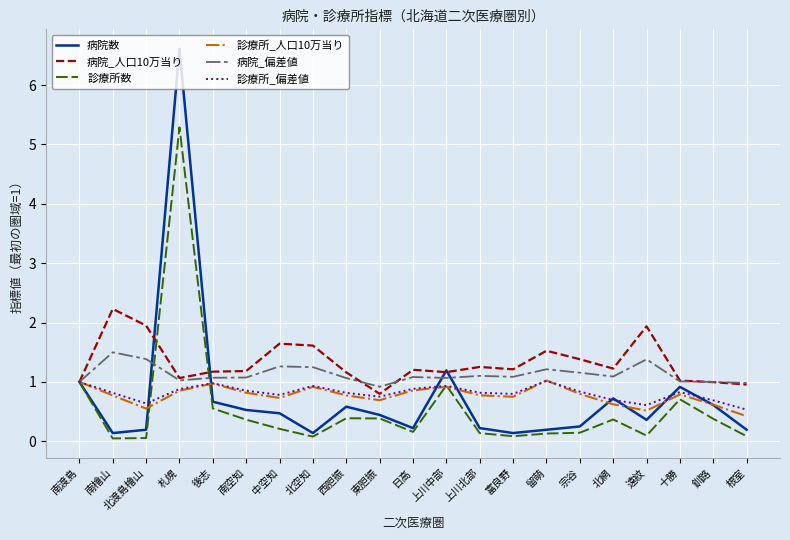

How many series are shown in this chart?

6